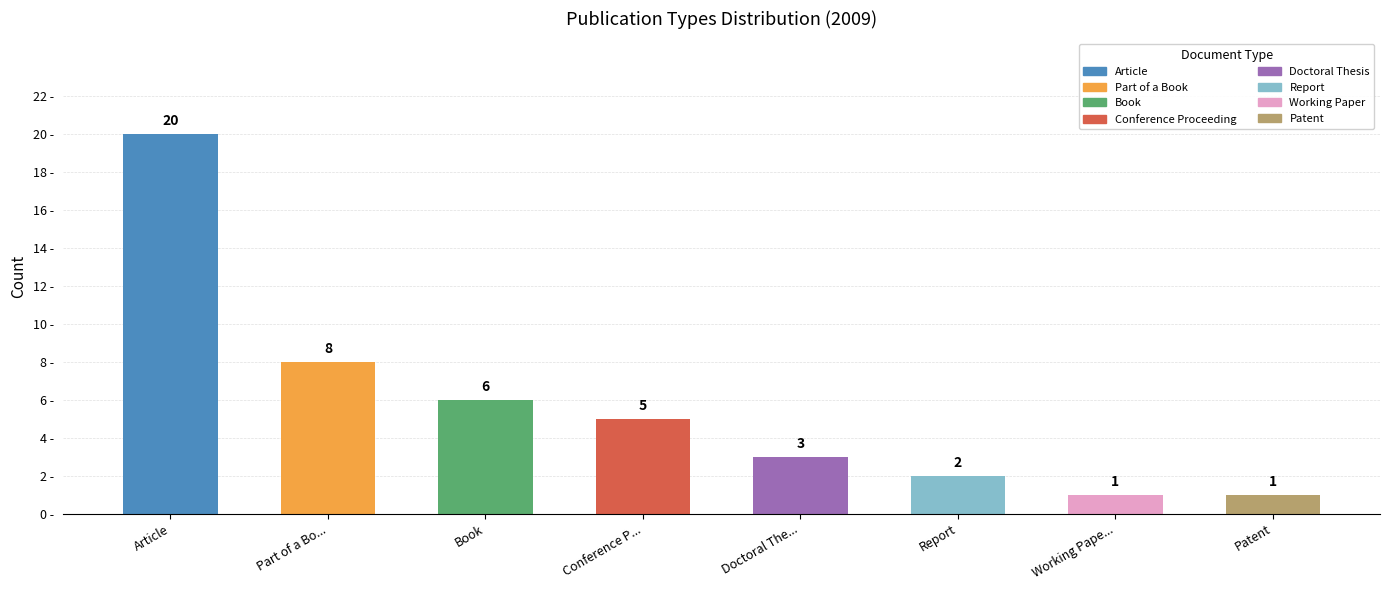

Where does the data first go above 5?

Article